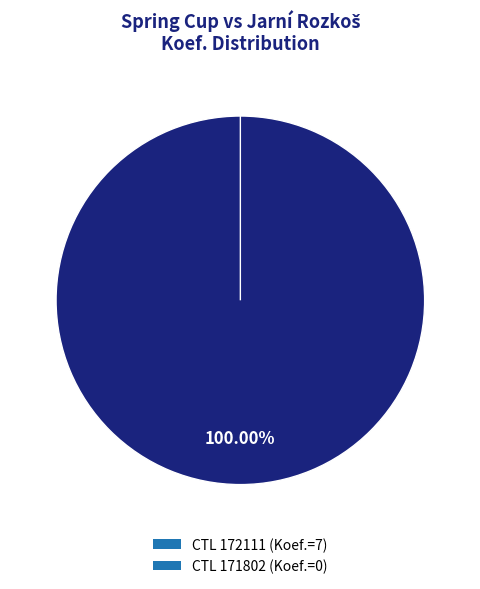

True or false: 172111 accounts for 85% of the total.

False